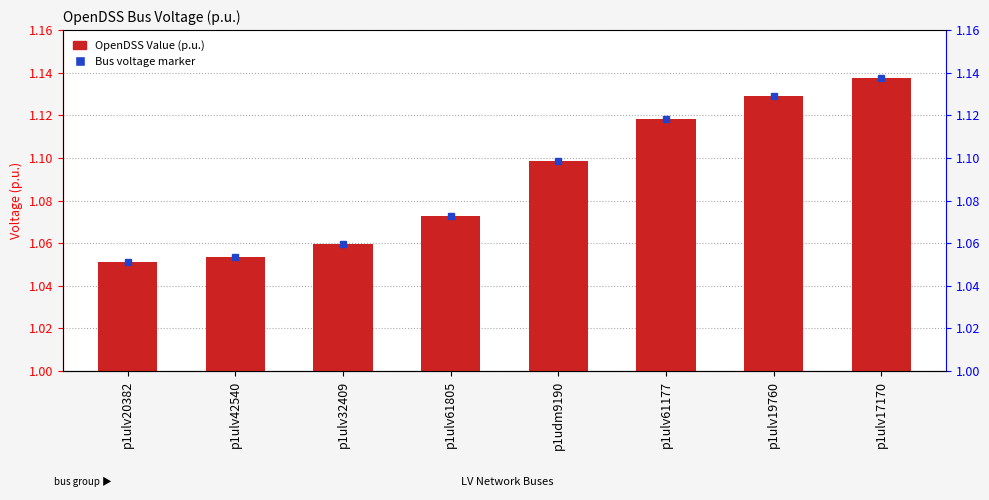

List the labels in order of value, smallest first.

p1ulv20382, p1ulv42540, p1ulv32409, p1ulv61805, p1udm9190, p1ulv61177, p1ulv19760, p1ulv17170